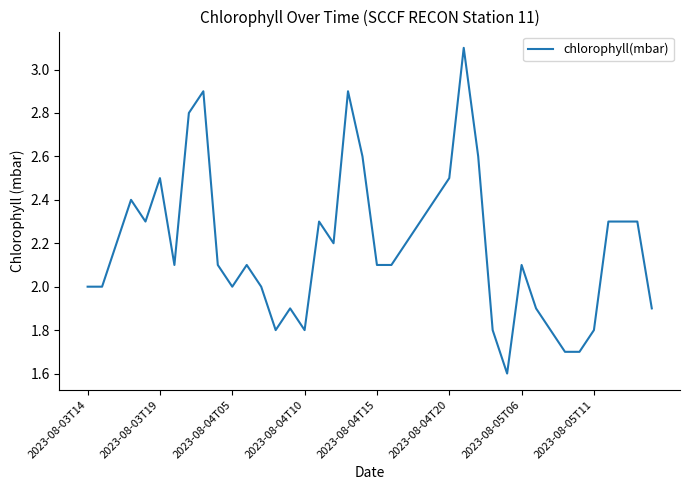

Reading left to right, what are all the values shown in this chart?

2.0	2.0	2.2	2.4	2.3	2.5	2.1	2.8	2.9	2.1	2.0	2.1	2.0	1.8	1.9	1.8	2.3	2.2	2.9	2.6	2.1	2.1	2.2	2.3	2.4	2.5	3.1	2.6	1.8	1.6	2.1	1.9	1.8	1.7	1.7	1.8	2.3	2.3	2.3	1.9